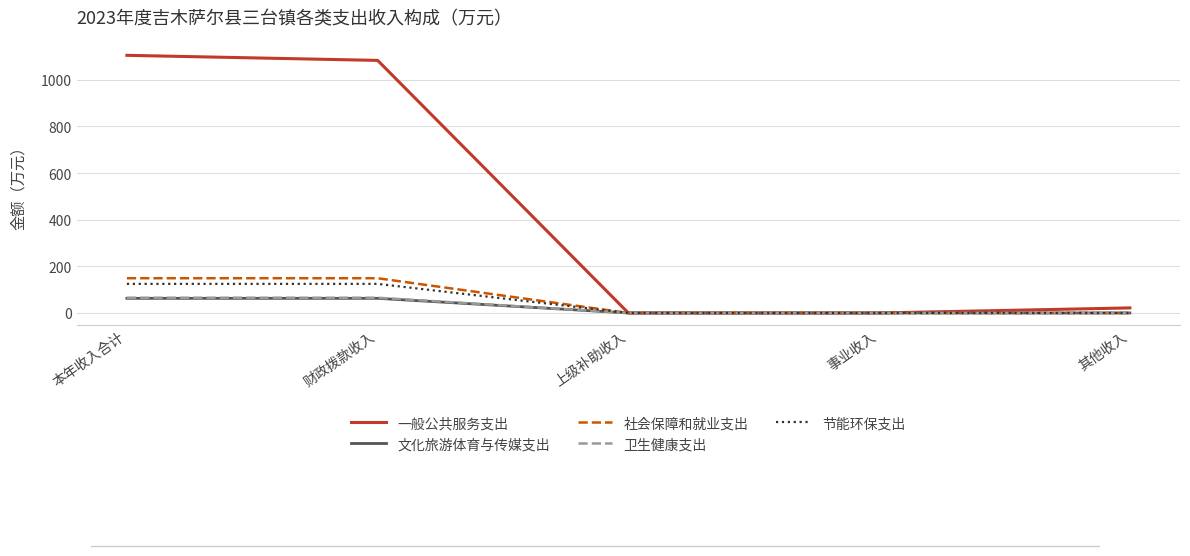

True or false: 节能环保支出 has a value of -57.3 at 其他收入.

False